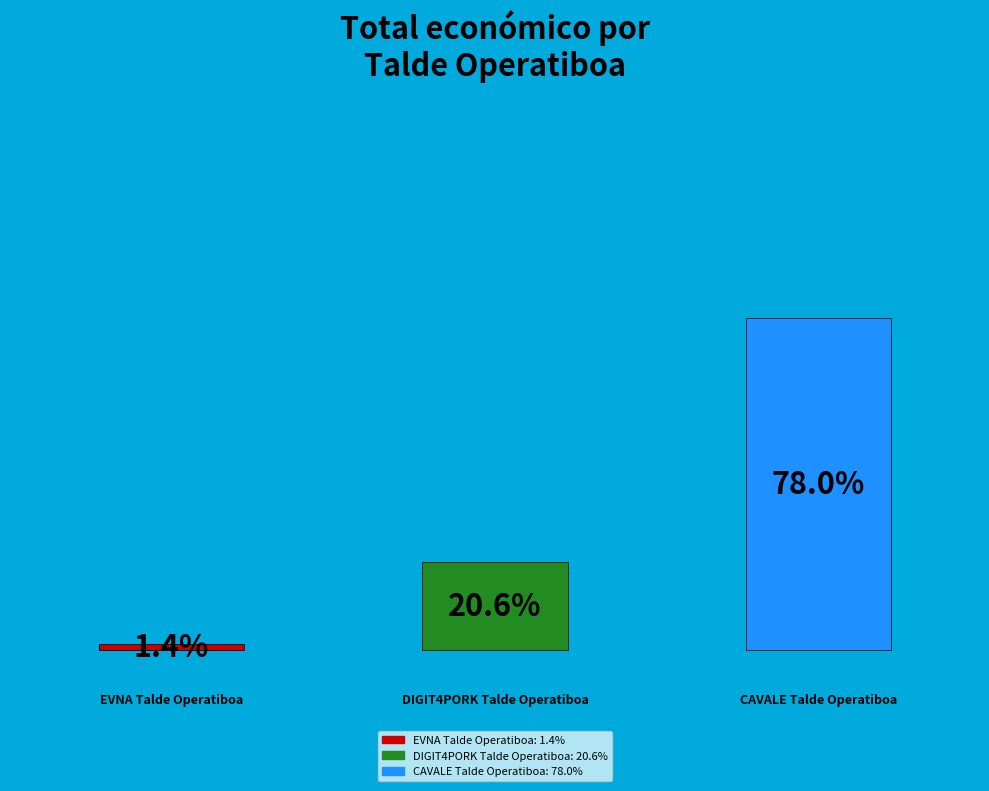

What portion of the pie excludes CAVALE Talde Operatiboa?

22.0%